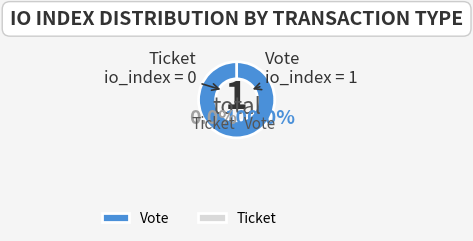

The Vote (io_index=1) slice represents 100% of the pie. True or false?

True